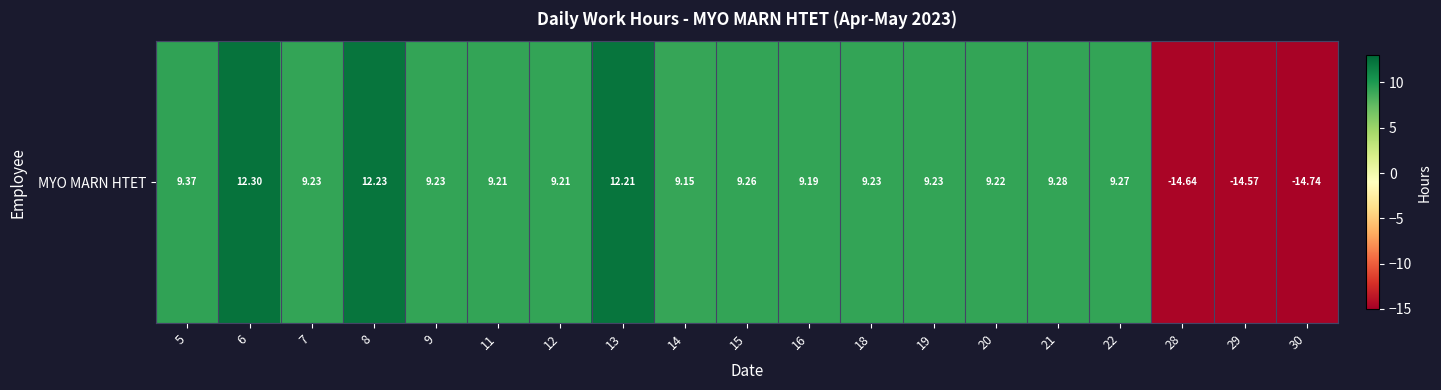

How many distinct data groups are displayed?

1